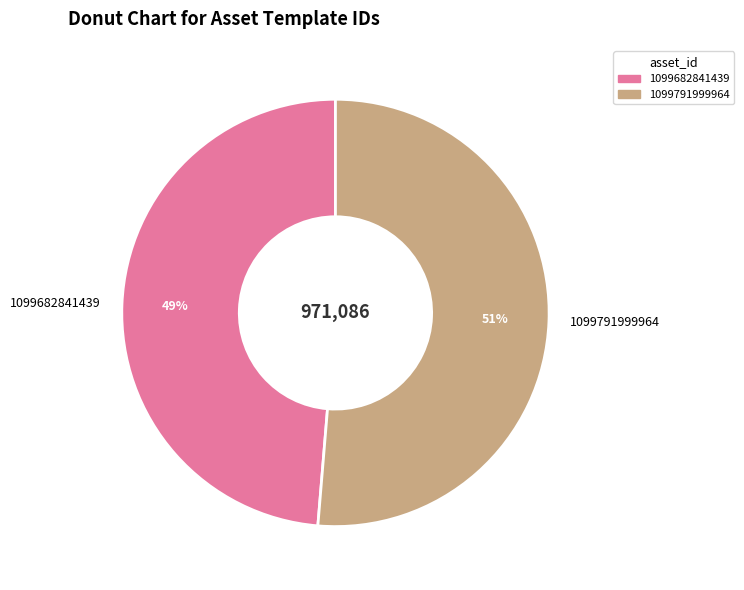

To the nearest percent, what is the combined percentage of 1099791999964 and 1099682841439?

100%